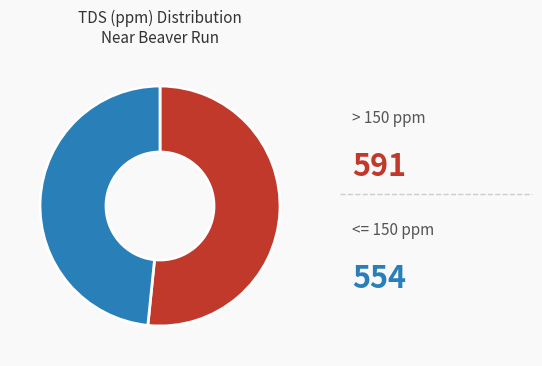

How many slices are in this pie chart?

2